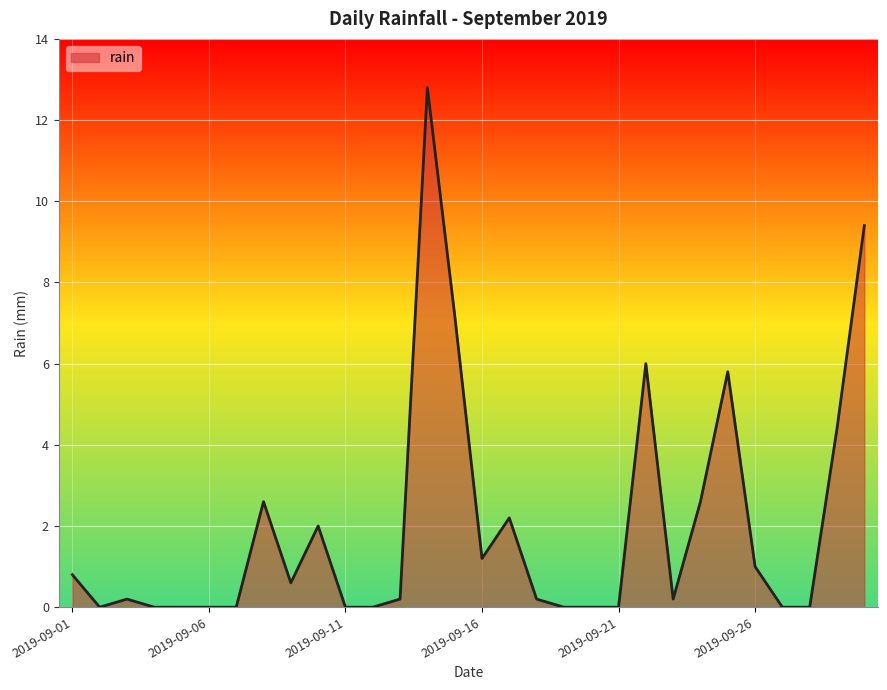

What is the difference between the maximum and minimum values?

12.8